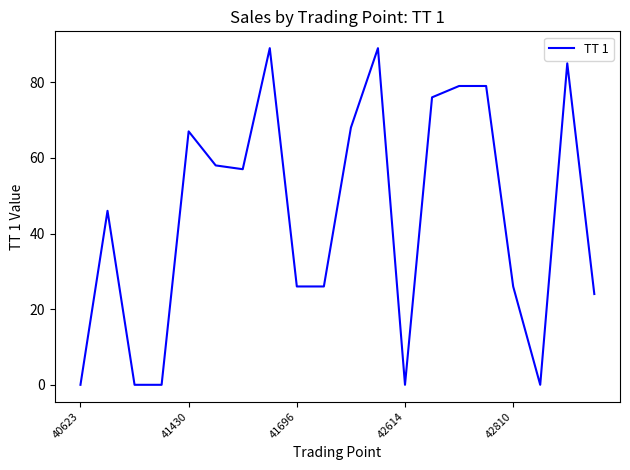

What is the maximum value shown in the chart?

89